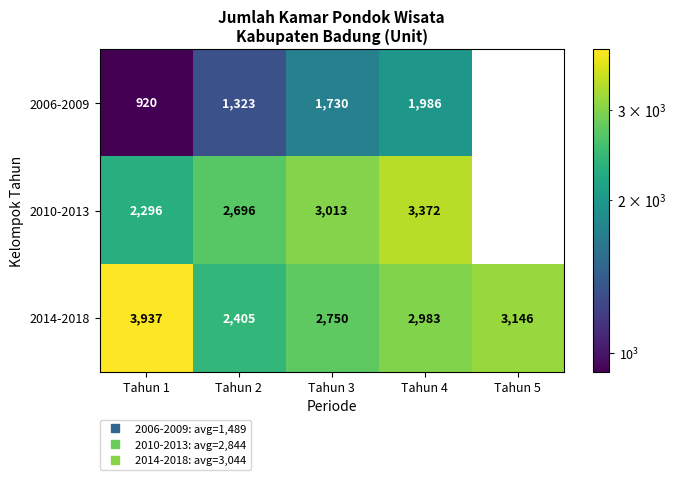

Is it true that 2010-2013 equals 2696 at Tahun 2?

True